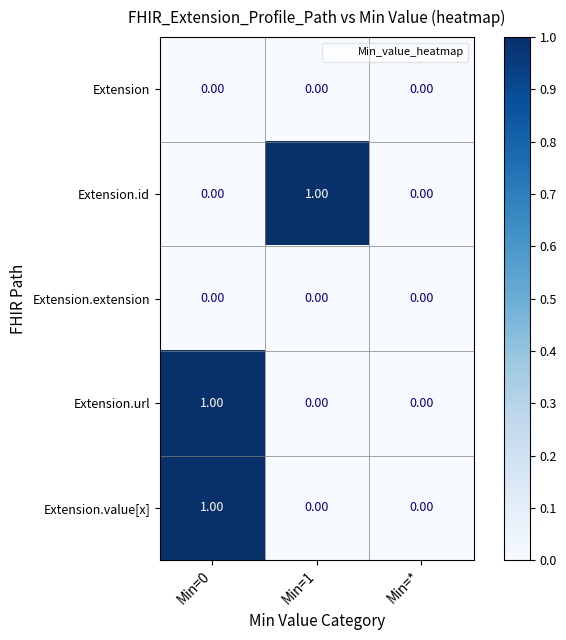

Between Min=1 and Min=*, which series saw the biggest shift?

Extension.id